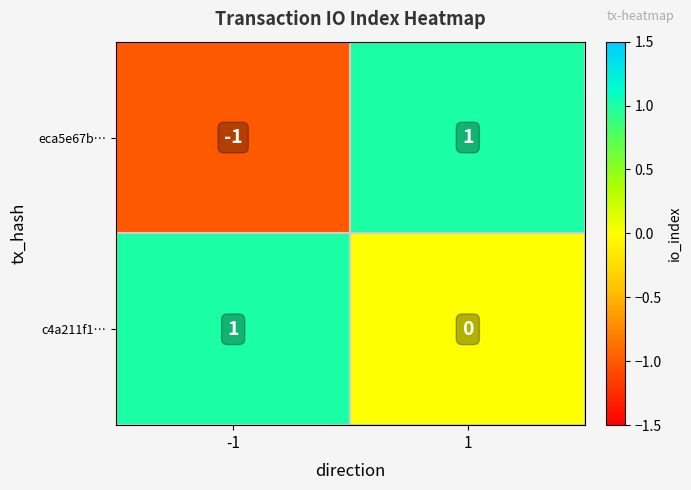

Is the value of eca5e67b… at -1 greater than the value of c4a211f1… at 1?

No